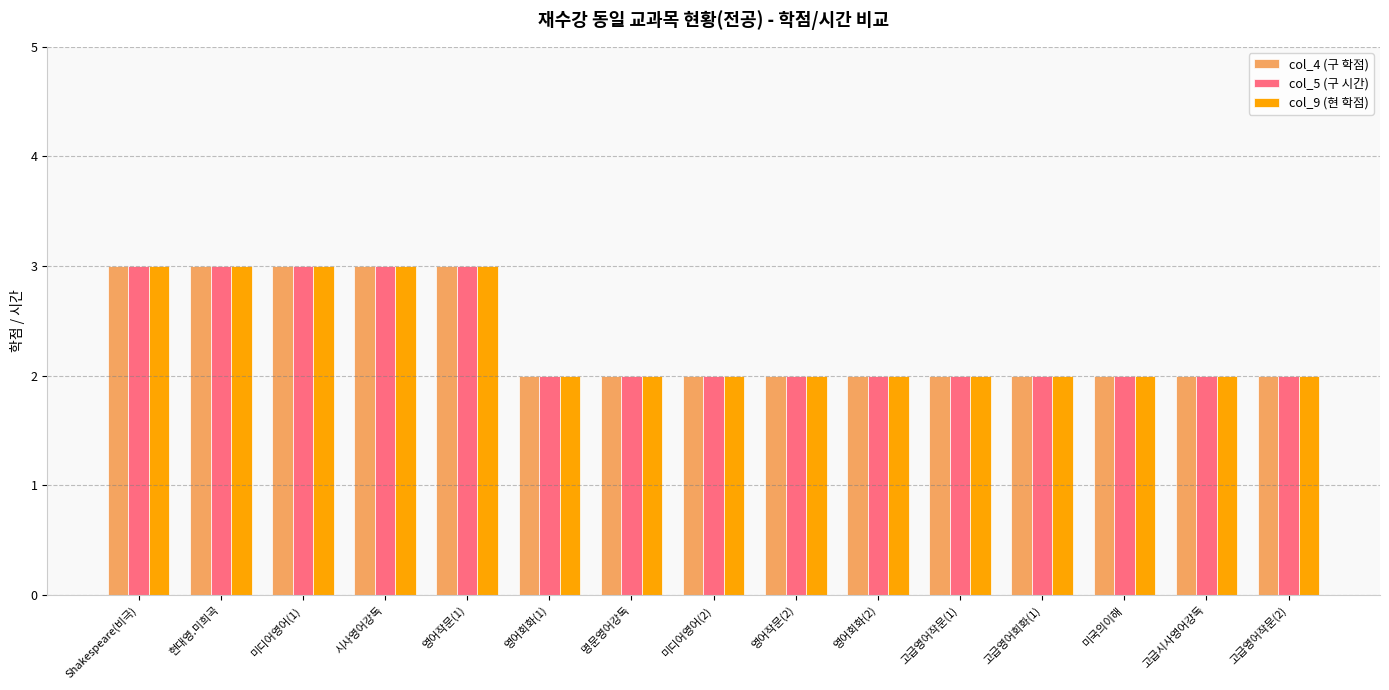

Is it true that col_4 (구 학점) equals 2 at 명문영어강독?

True